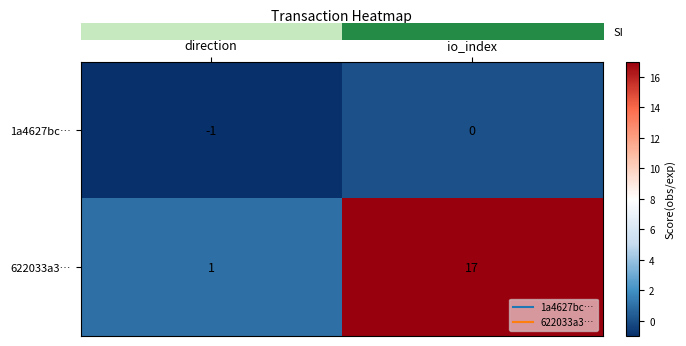

What is the difference between the 622033a3… values at io_index and direction?

16